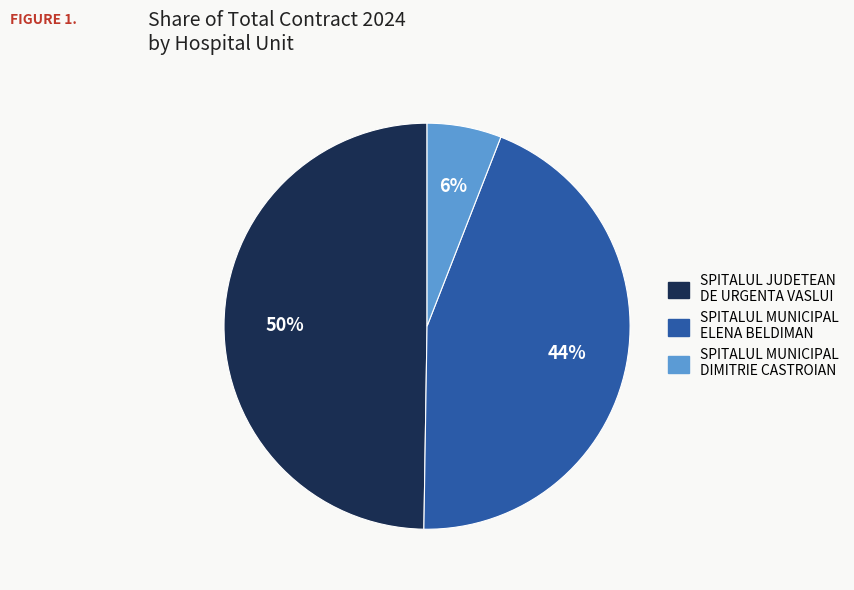

Combined, do SPITALUL MUNICIPAL DIMITRIE CASTROIAN and SPITALUL JUDETEAN DE URGENTA VASLUI account for over 50%?

Yes